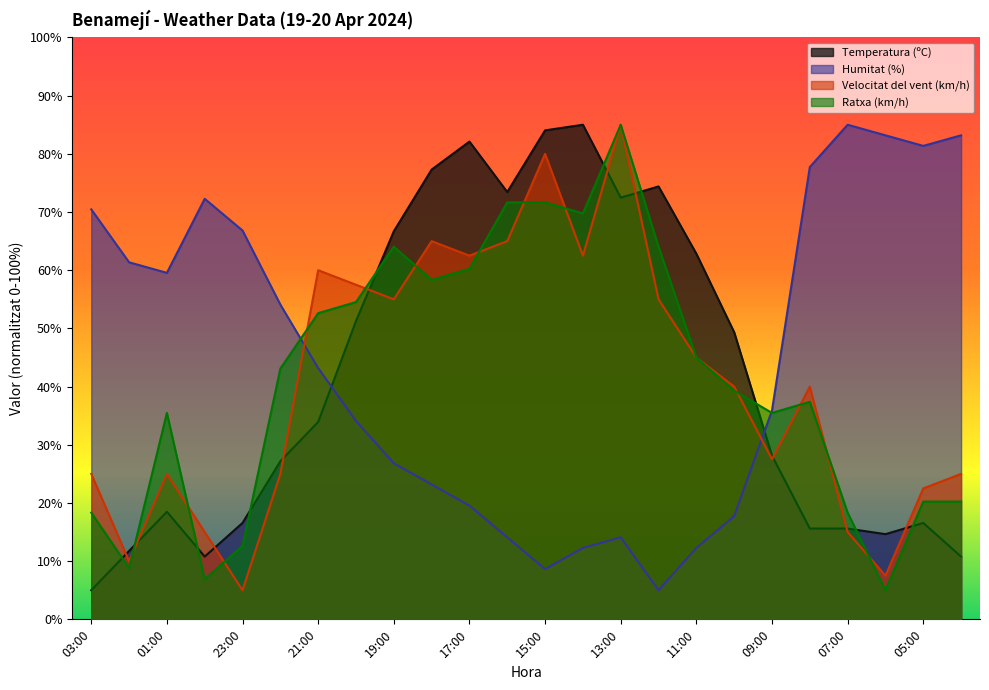

True or false: Humitat (%) has more than 1 interior local peaks.

True